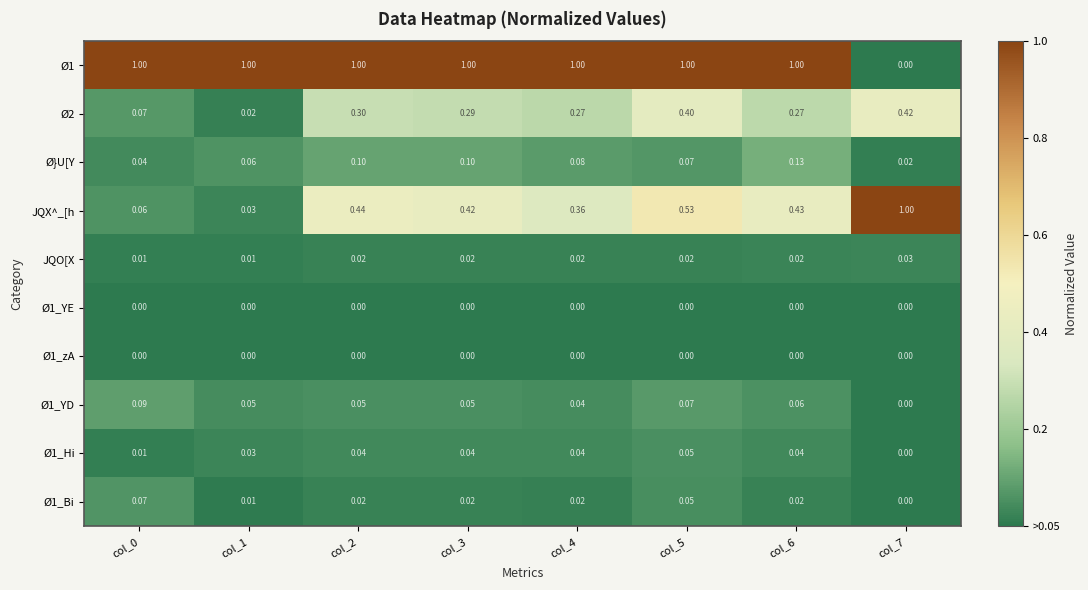

What is the difference between the highest and lowest values at col_1?

1.0